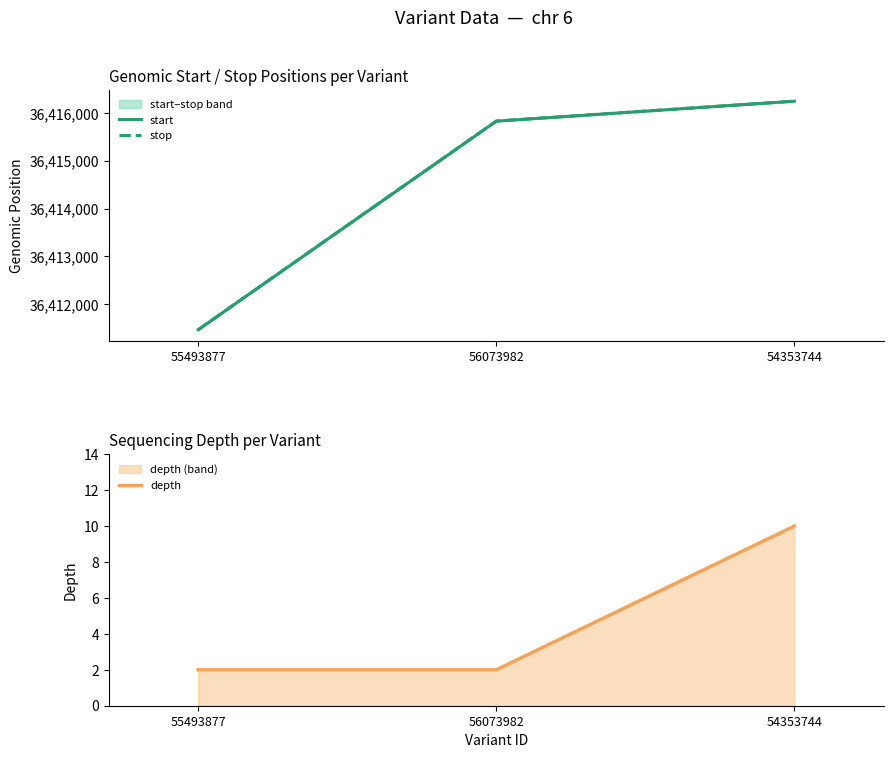

What is the difference between the depth values at 55493877 and 54353744?

8